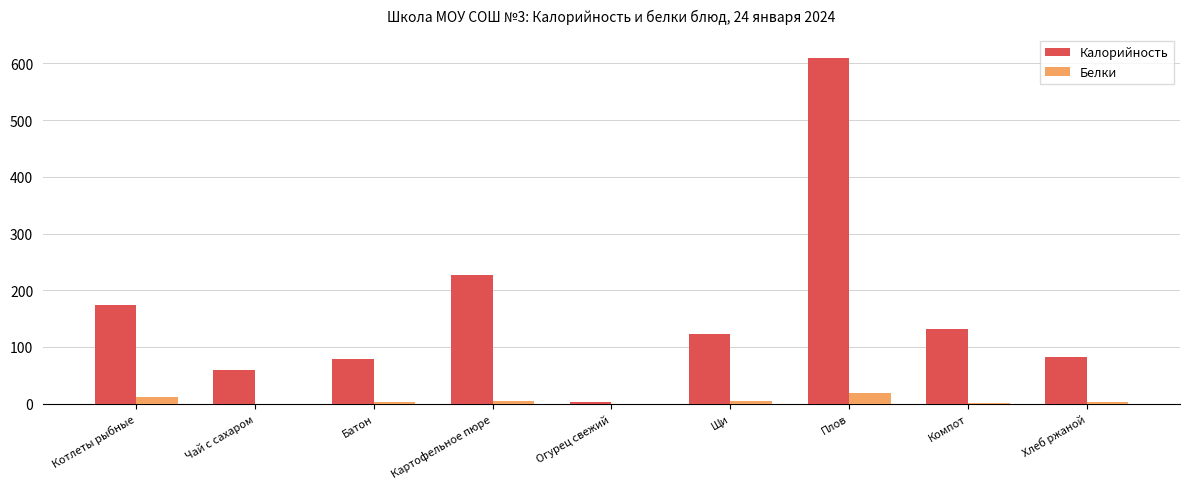

How many data points does each series have?

9